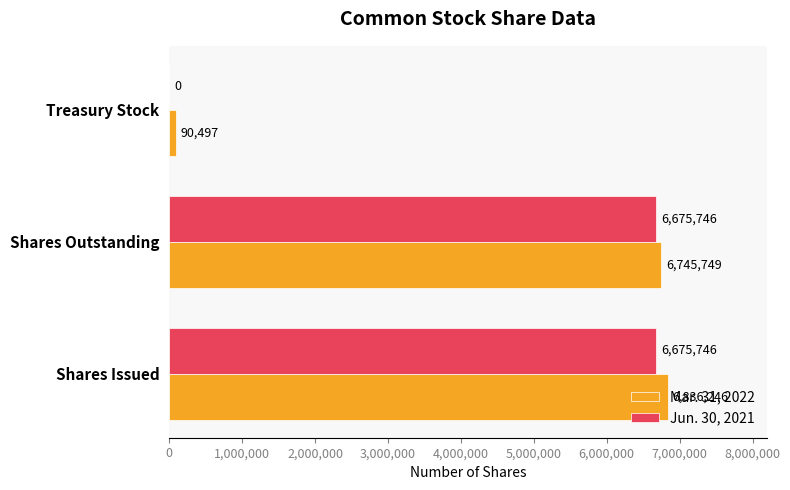

Which series has the largest total across all categories?

Mar. 31, 2022